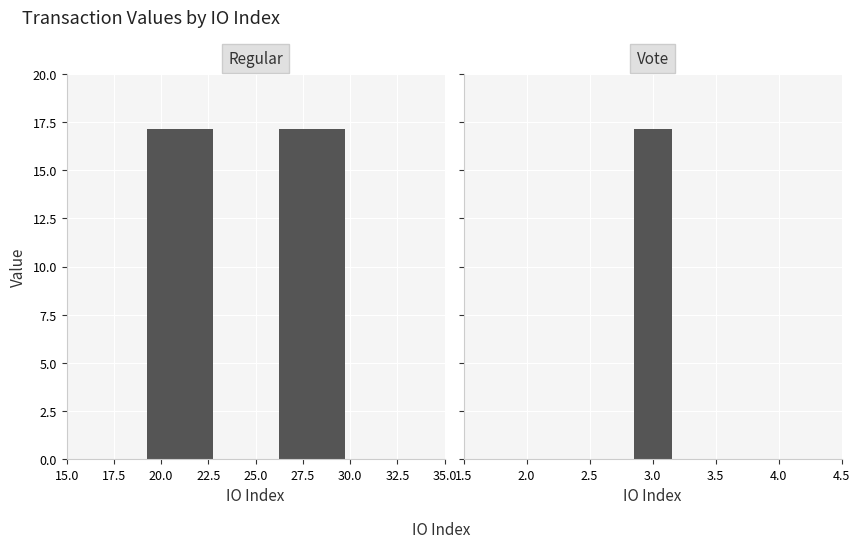

How many groups of bars are there?

2